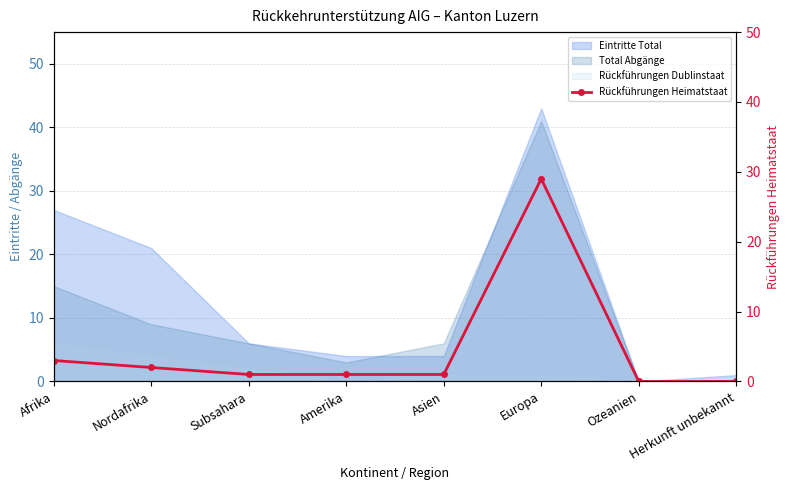

What is the label of the 7th point from the right?

Nordafrika